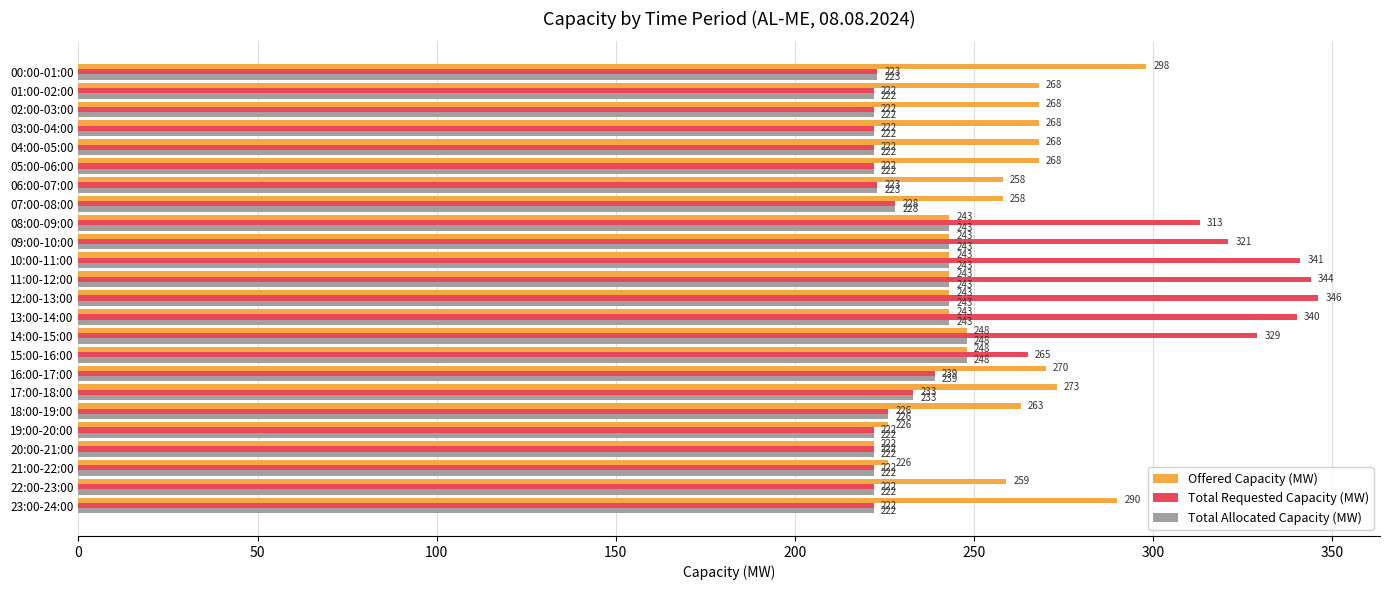

What is the difference between the highest and lowest values at 17:00-18:00?

40